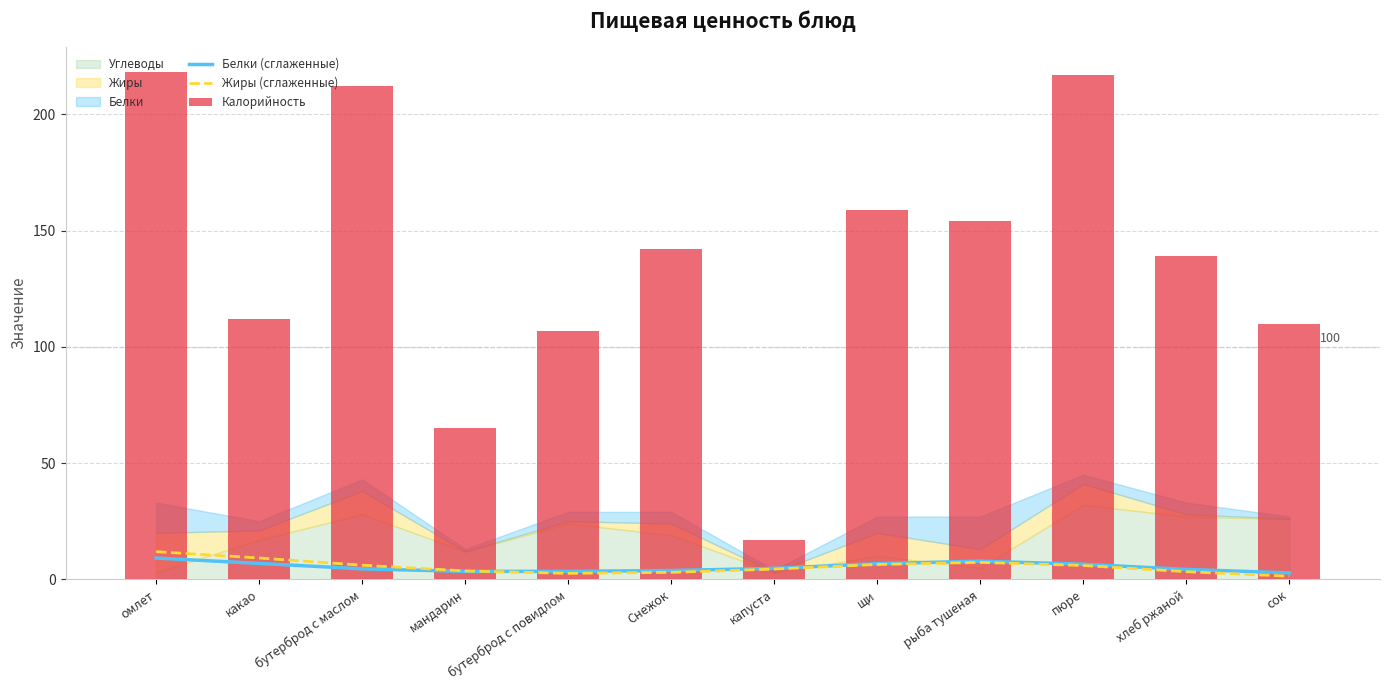

True or false: Белки (сглаженные) has a value of 5.3 at мандарин.

False